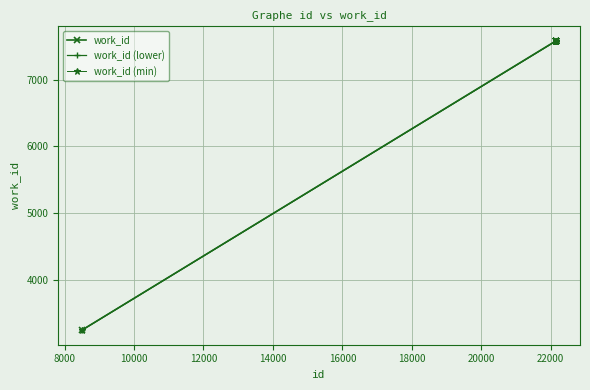

Reading left to right, extract all data points from this chart.

work_id: 3245.0	7583.0	7583.0	7583.0	7583.0	7583.0	7583.0	7583.0	7583.0	7583.0
work_id (lower): 3244.0	7580.7	7580.7	7580.7	7580.7	7580.7	7580.7	7580.7	7580.7	7580.7
work_id (min): 3243.1	7578.5	7578.5	7578.5	7578.5	7578.5	7578.5	7578.5	7578.5	7578.5